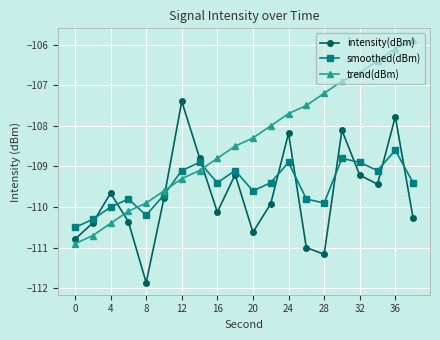

How many lines are shown in the chart?

3